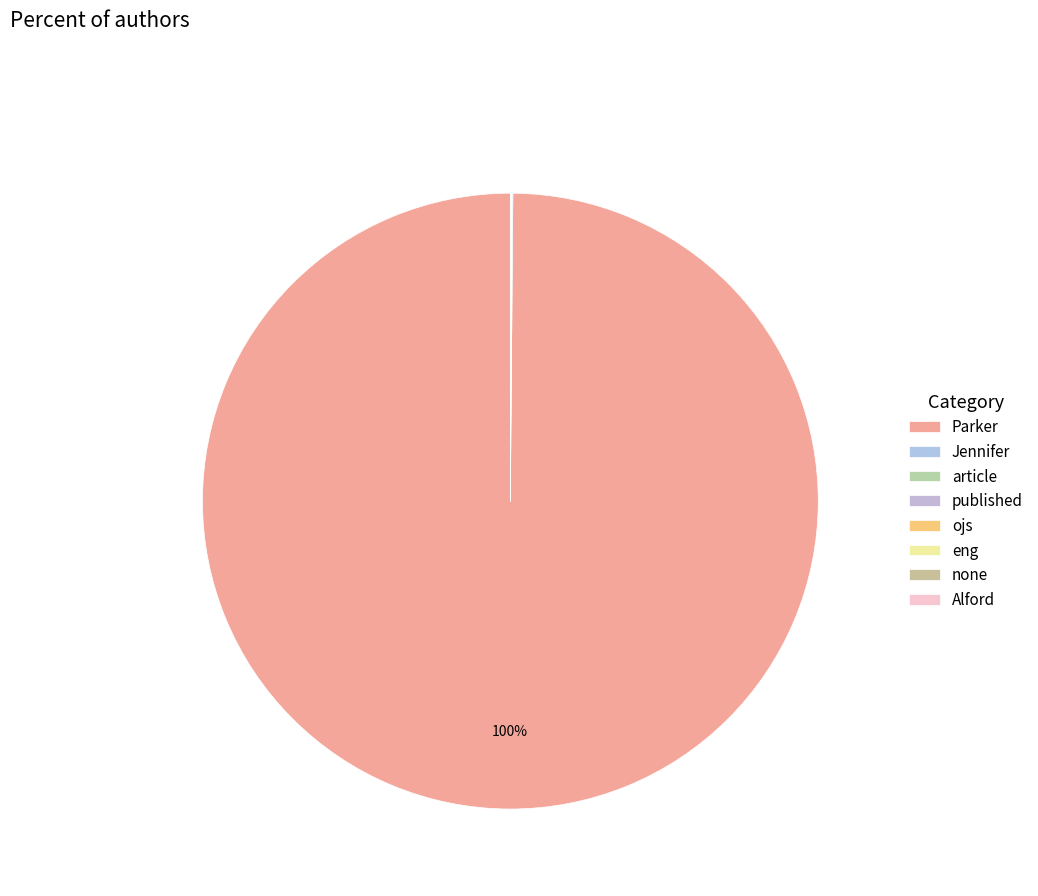

Which category has the biggest portion of the pie?

Parker